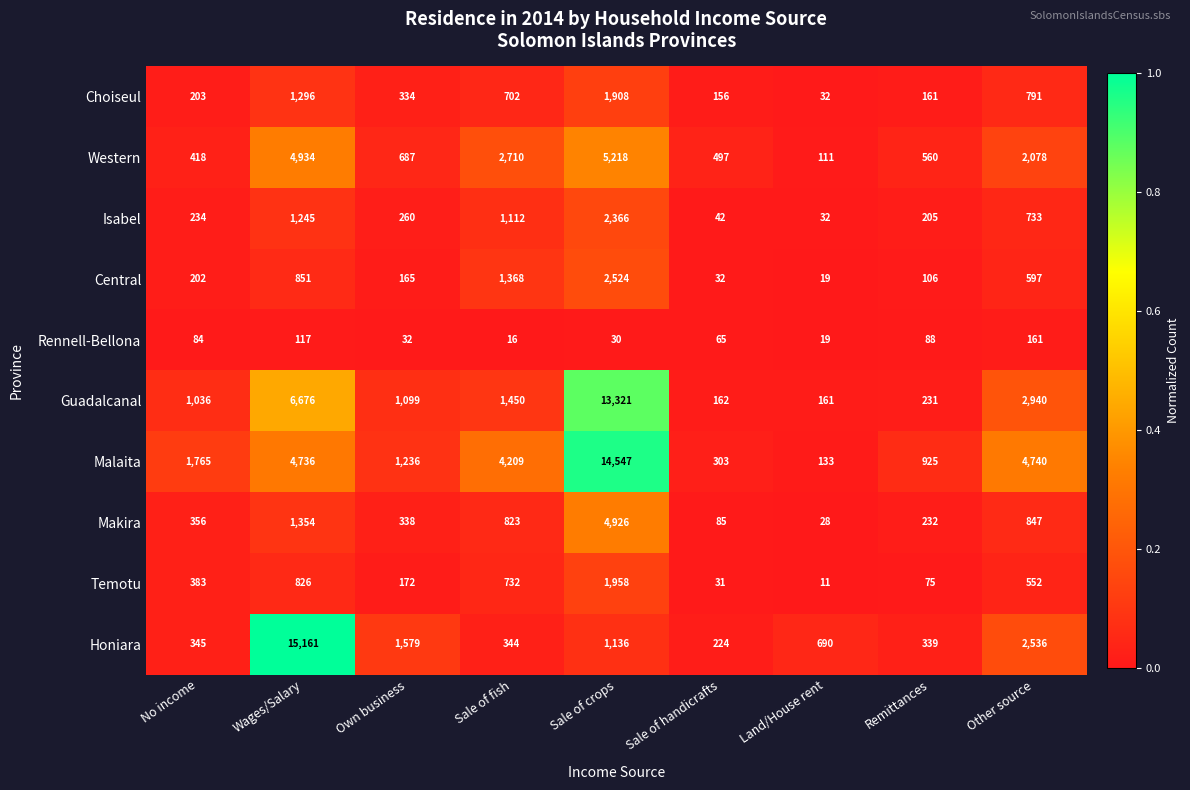

What is the difference between the highest and lowest values at Land/House rent?

679